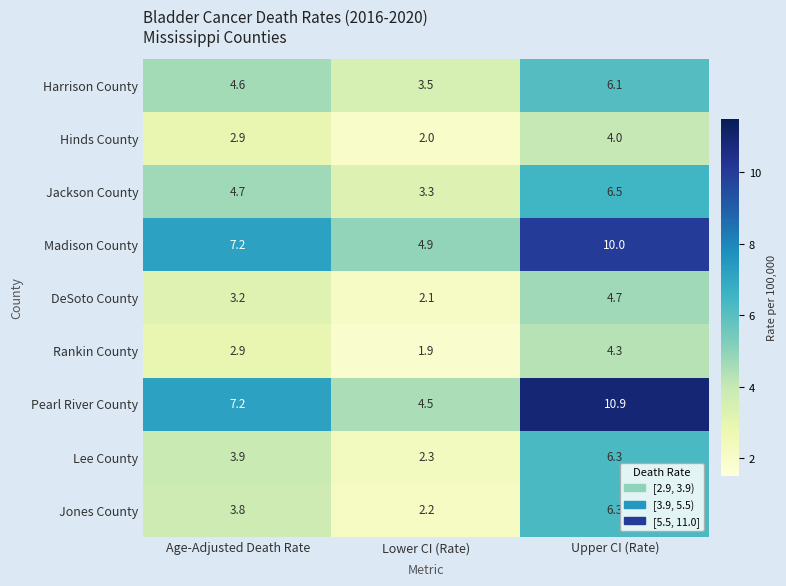

Reading left to right, transcribe all the data shown in this chart.

Harrison County: Age-Adjusted Death Rate=4.6	Lower CI (Rate)=3.5	Upper CI (Rate)=6.1
Hinds County: Age-Adjusted Death Rate=2.9	Lower CI (Rate)=2.0	Upper CI (Rate)=4.0
Jackson County: Age-Adjusted Death Rate=4.7	Lower CI (Rate)=3.3	Upper CI (Rate)=6.5
Madison County: Age-Adjusted Death Rate=7.2	Lower CI (Rate)=4.9	Upper CI (Rate)=10.0
DeSoto County: Age-Adjusted Death Rate=3.2	Lower CI (Rate)=2.1	Upper CI (Rate)=4.7
Rankin County: Age-Adjusted Death Rate=2.9	Lower CI (Rate)=1.9	Upper CI (Rate)=4.3
Pearl River County: Age-Adjusted Death Rate=7.2	Lower CI (Rate)=4.5	Upper CI (Rate)=10.9
Lee County: Age-Adjusted Death Rate=3.9	Lower CI (Rate)=2.3	Upper CI (Rate)=6.3
Jones County: Age-Adjusted Death Rate=3.8	Lower CI (Rate)=2.2	Upper CI (Rate)=6.3